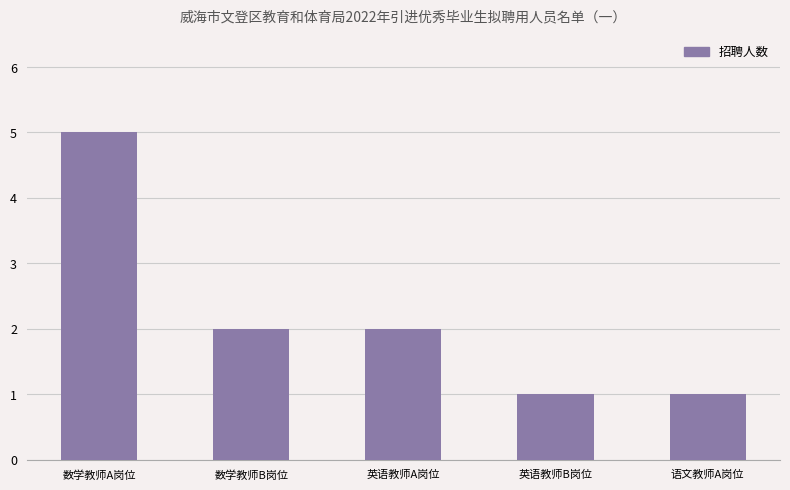

What is the label of the 2nd bar from the left?

数学教师B岗位